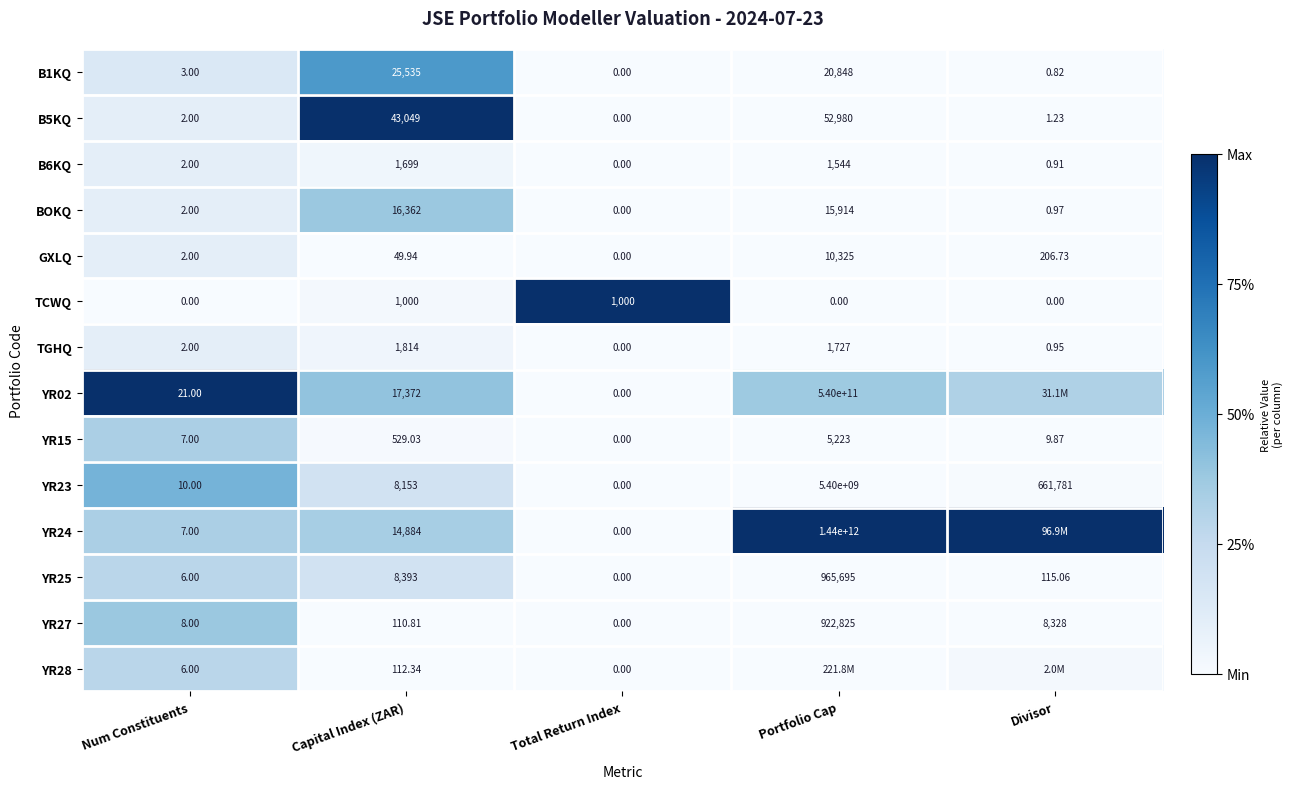

Which category has the highest value in the B6KQ series?

Capital Index (ZAR)